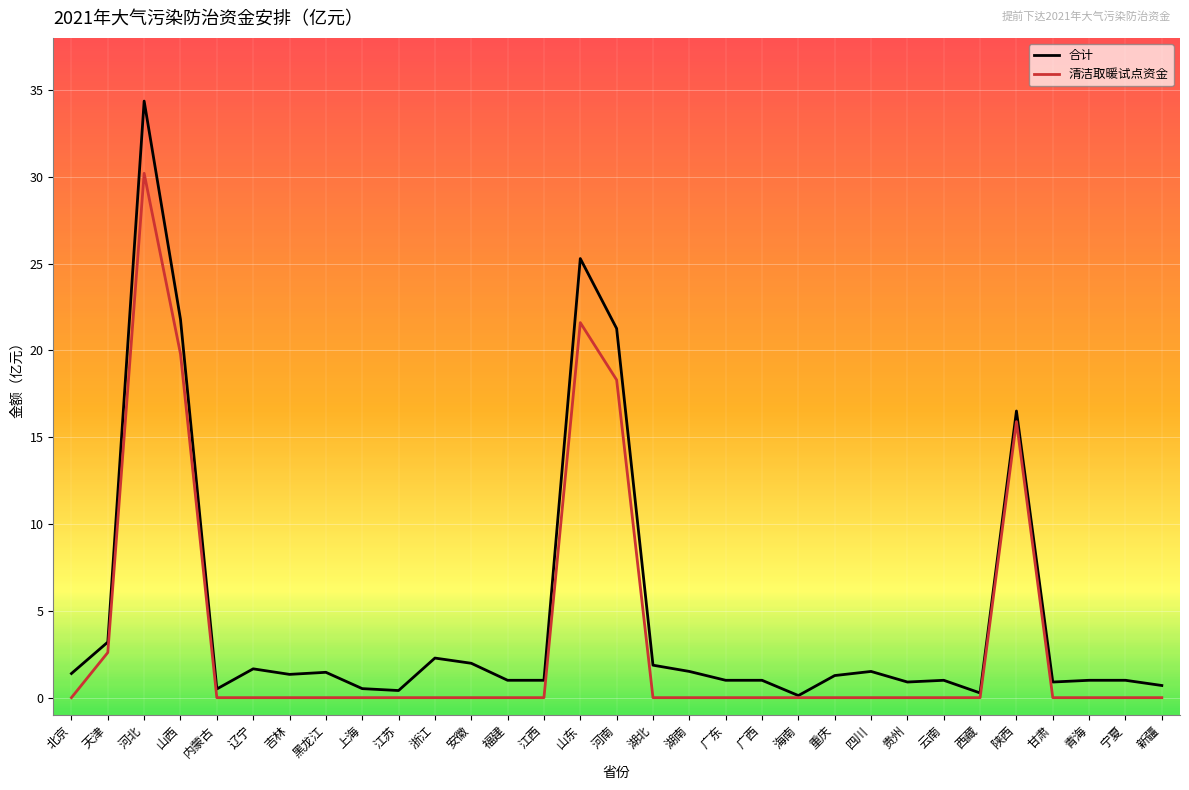

What is the sum of all 清洁取暖试点资金 values?

108.4